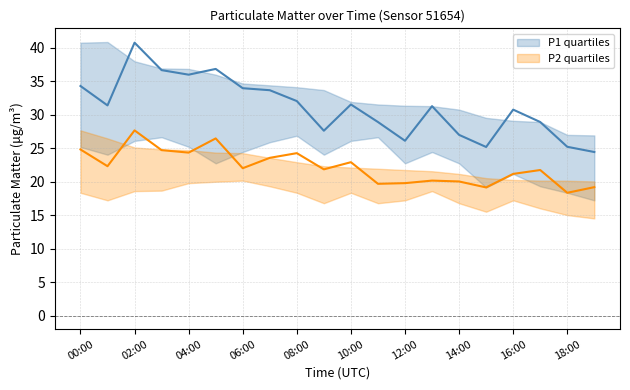

True or false: P1 and P2_q1 cross at least once.

False